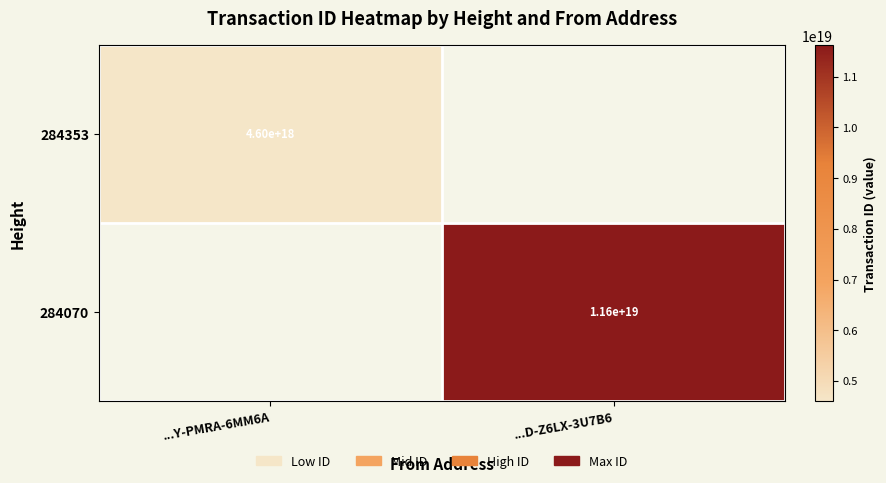

How many categories are shown in the chart?

2